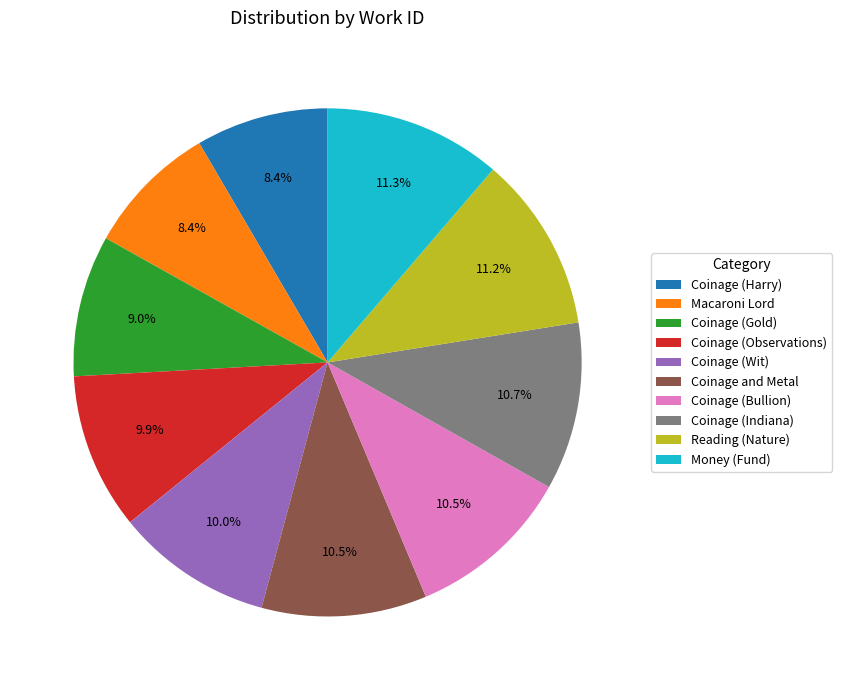

Between Coinage (Indiana) and Coinage (Observations), which is larger?

Coinage (Indiana)